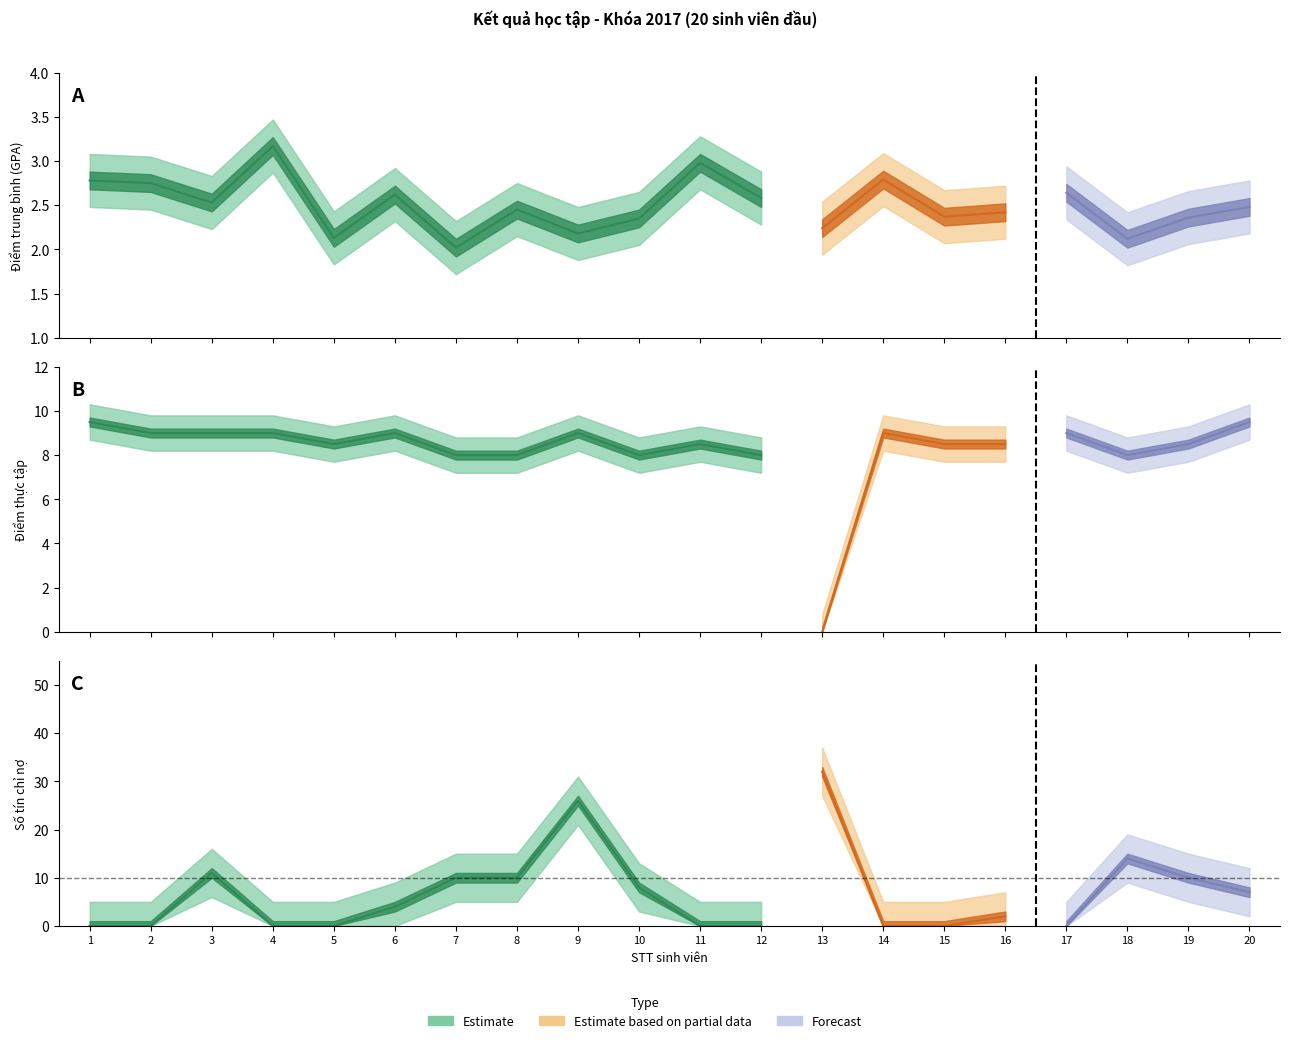

What is the highest value of the Điểm TB (GPA) series?

3.2